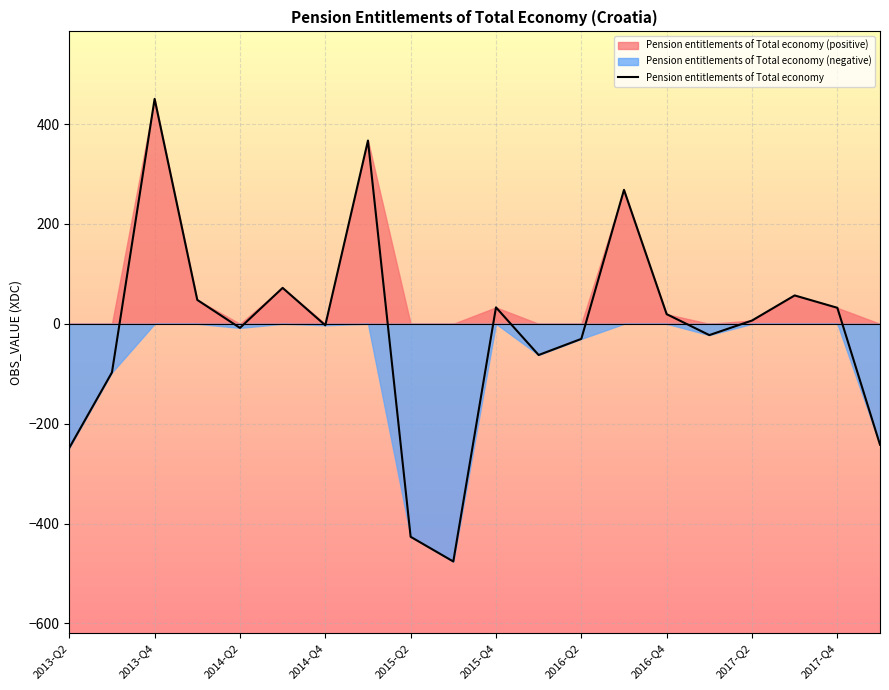

Which category has the highest value in the Pension entitlements of Total economy series?

2013-Q4